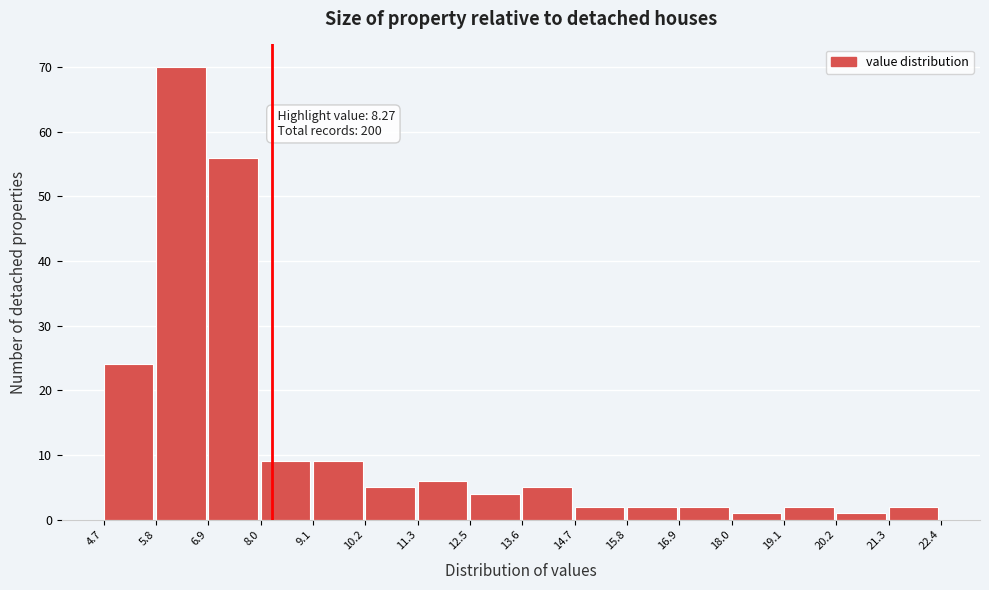

Which range on the x-axis has the tallest bar?

5.8 to 6.9